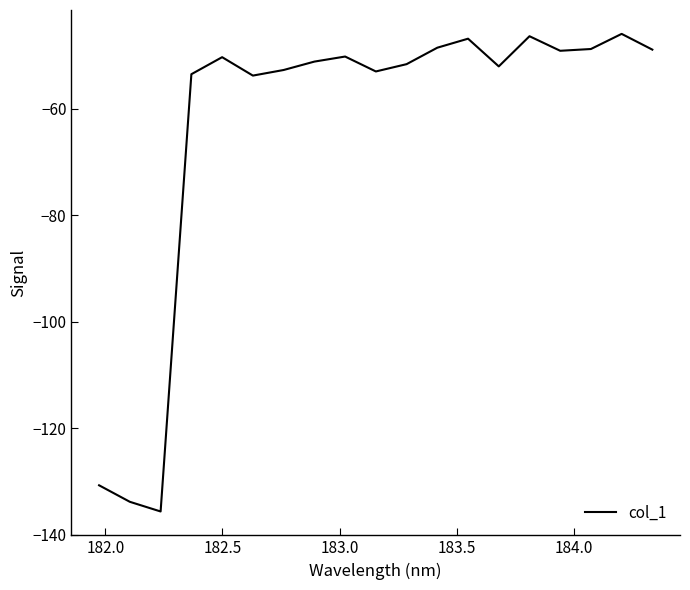

What is the difference between the maximum and minimum values?

89.7